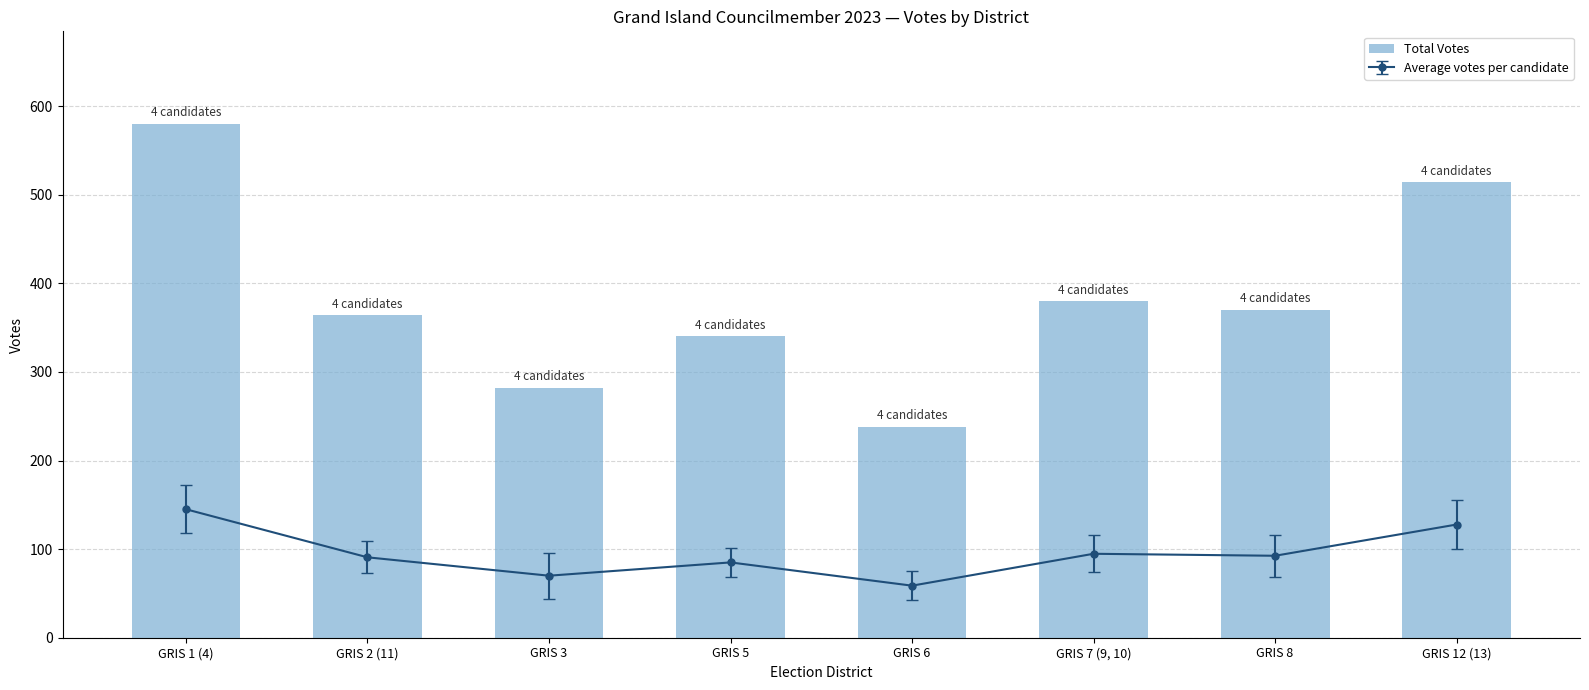

What is the difference between the values at GRIS 3 and GRIS 6?

44